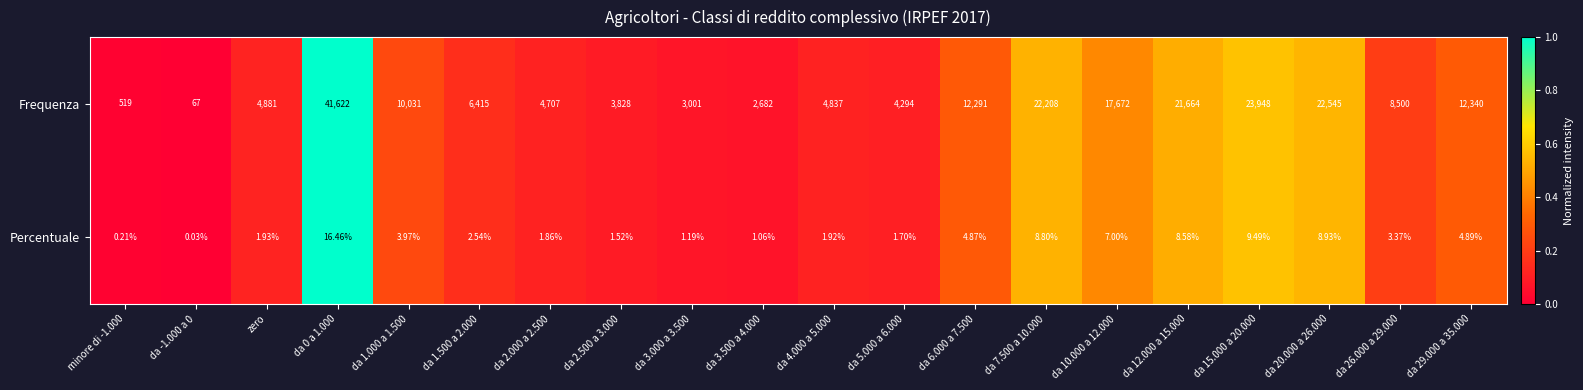

What is the maximum value shown in the chart?

41622.0